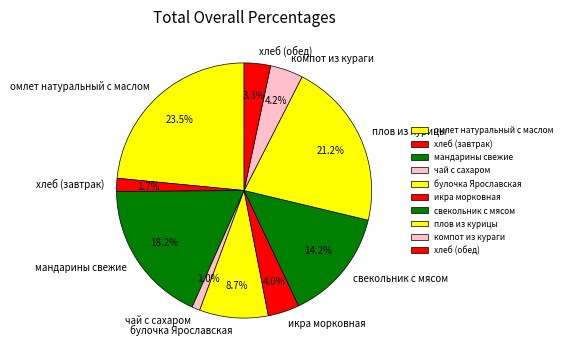

Between плов из курицы and свекольник с мясом, which is larger?

плов из курицы